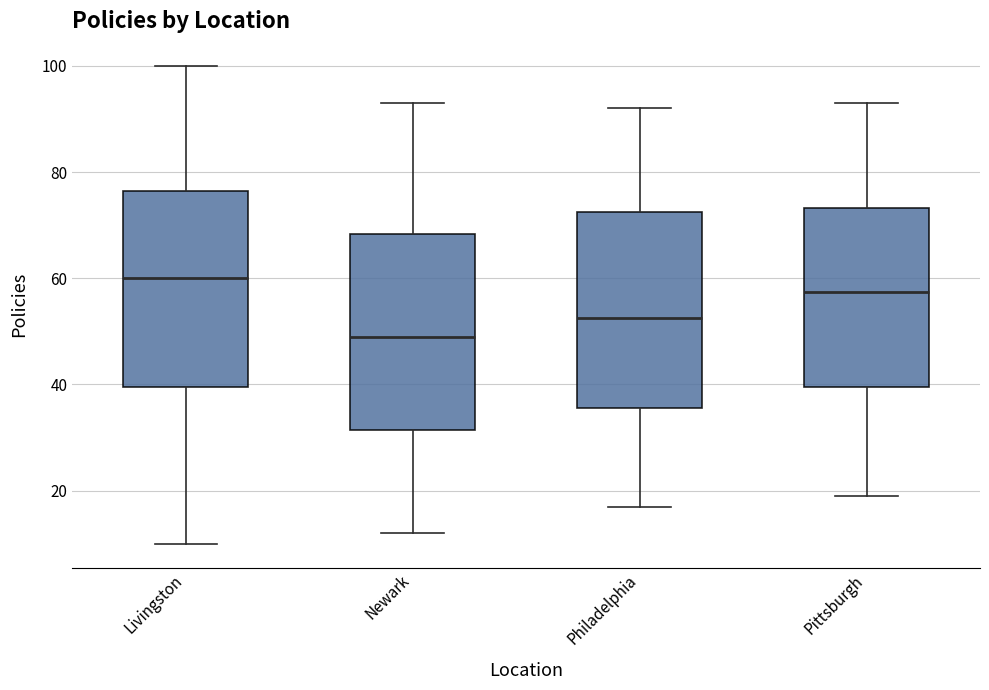

Where does the upper whisker of the box for Livingston end on the y-axis? The values are not printed on the chart, so give them approximately, as read against the axis.

100